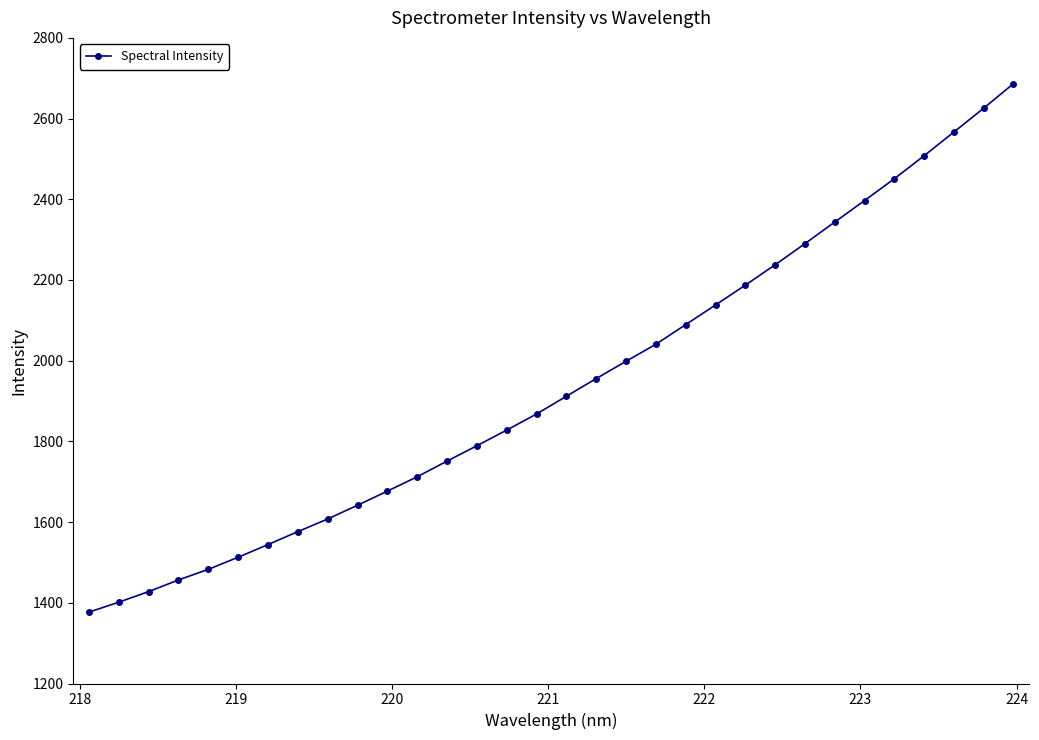

How many lines are shown in the chart?

1